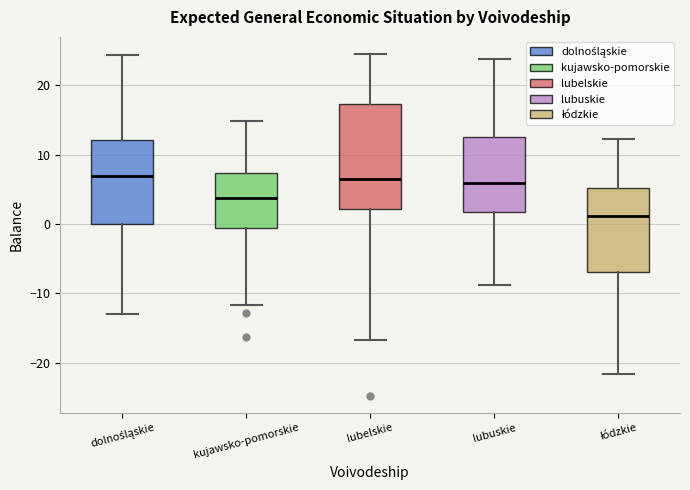

Reading left to right, read every box against the y-axis: the position of its median line, the range the box covers, and the ends of its whiskers. The values are not printed on the chart, so give them approximately, as read against the axis.

dolnośląskie: median 7, box 0 to 12, whiskers -13 to 24
kujawsko-pomorskie: median 4, box -1 to 7, whiskers -12 to 15
lubelskie: median 6, box 2 to 17, whiskers -17 to 25
lubuskie: median 6, box 2 to 13, whiskers -9 to 24
łódzkie: median 1, box -7 to 5, whiskers -22 to 12